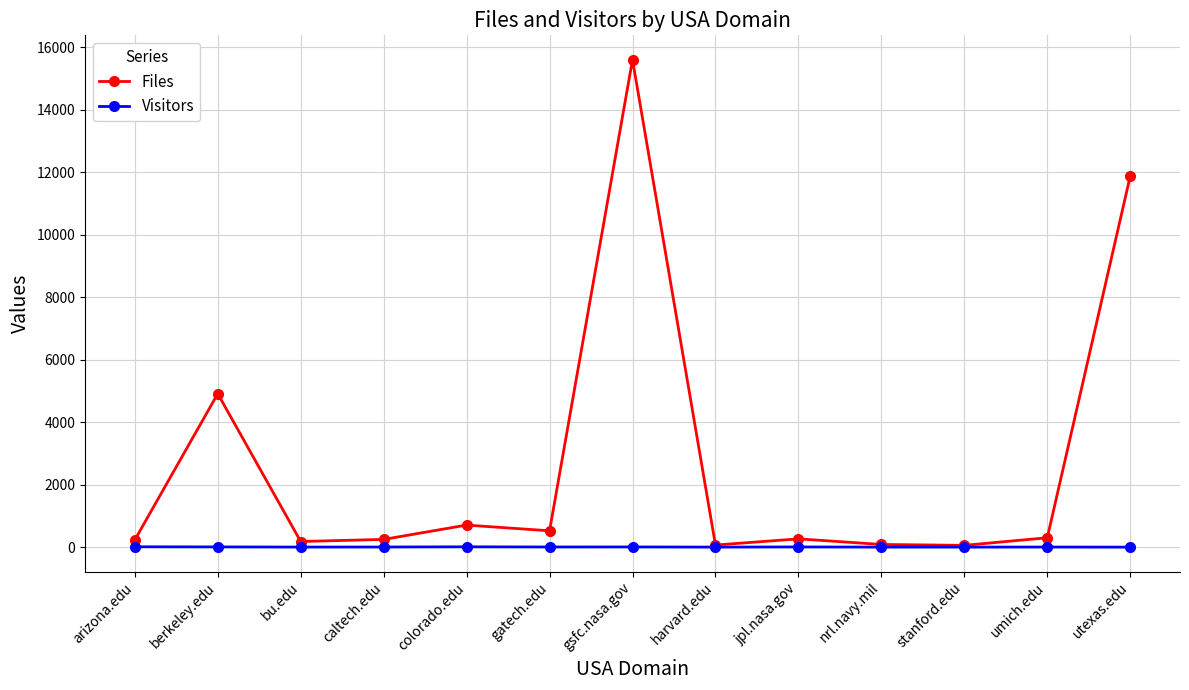

What is the label of the 3rd point from the right?

stanford.edu